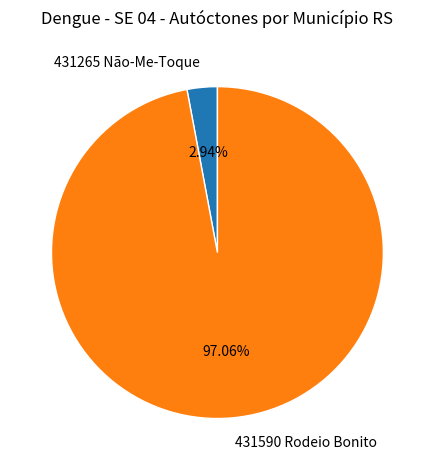

What percentage is NOT represented by 431590 Rodeio Bonito?

2.9%